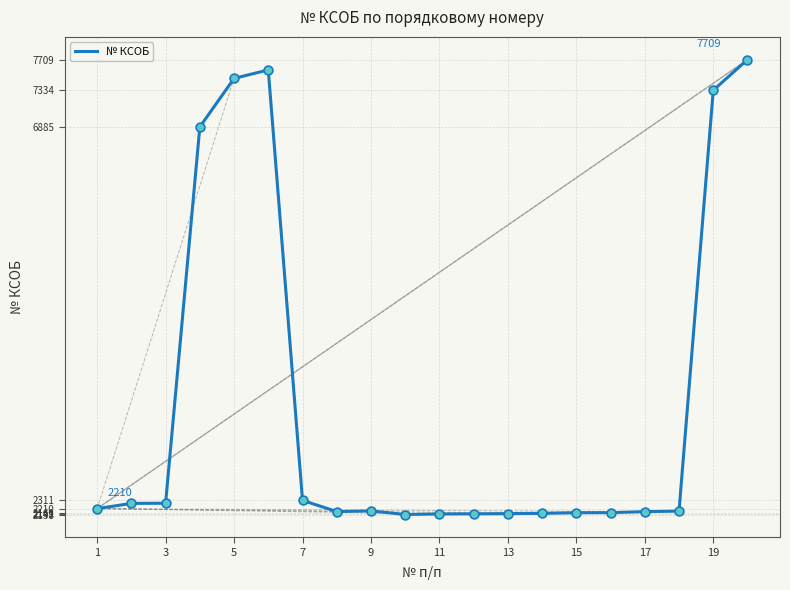

What is the minimum value shown in the chart?

2138